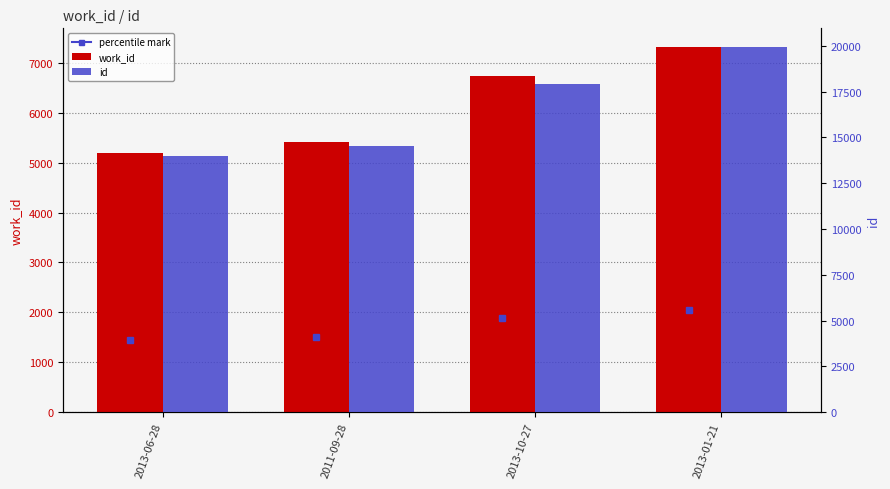

Is it true that id equals 9014 at 2013-06-28?

False